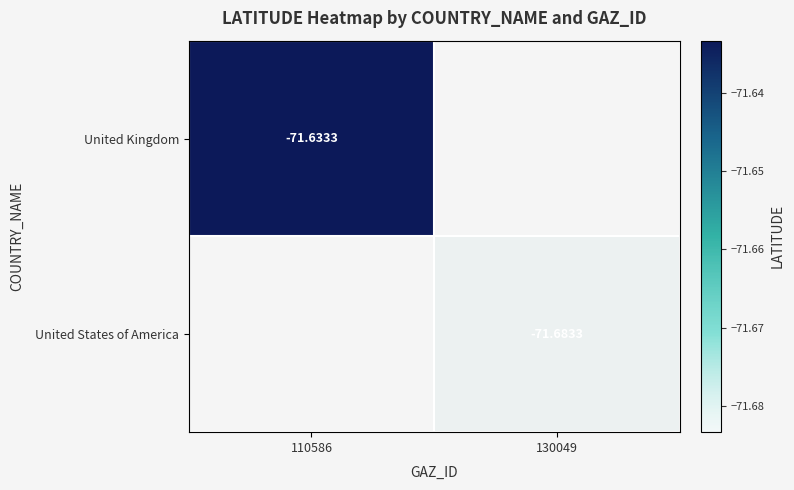

Is it true that United Kingdom equals -71.6 at 110586?

True